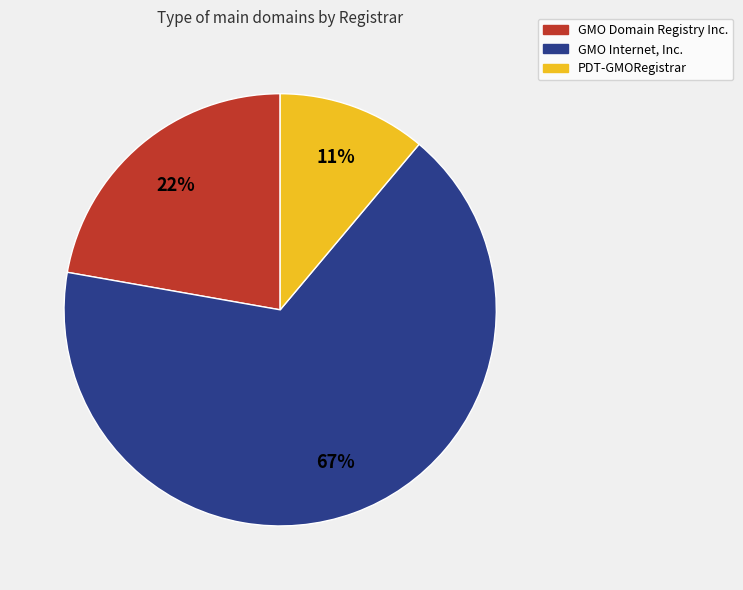

To the nearest percent, what portion does GMO Domain Registry Inc. represent?

22%